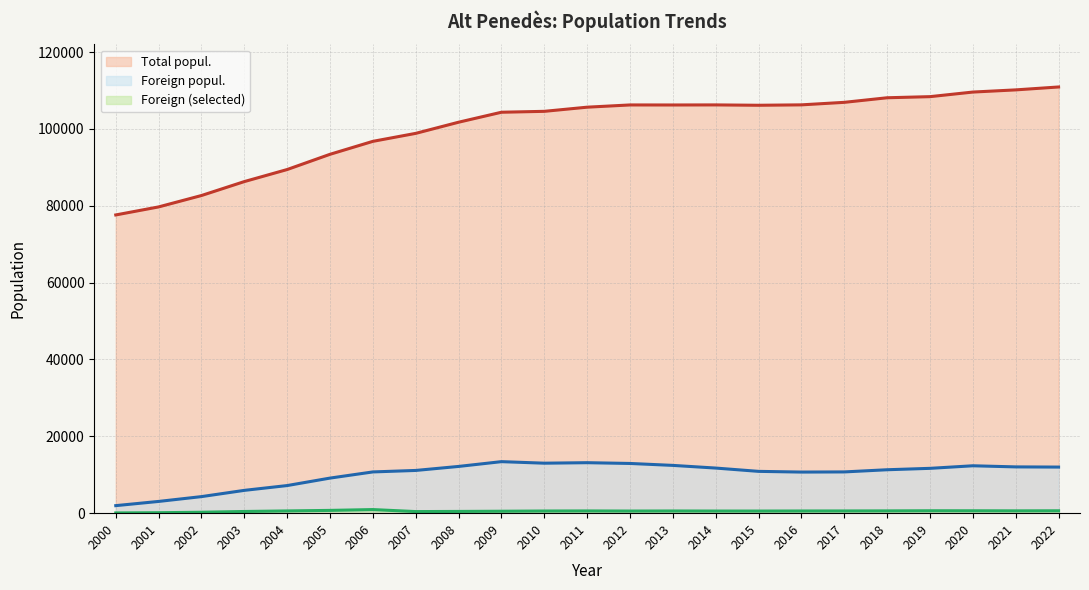

Which category has the highest value in the Total popul. series?

2022